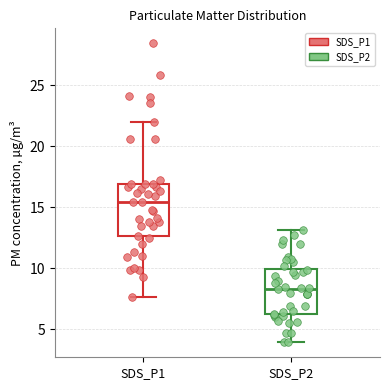

Reading left to right, read every box against the y-axis: the position of its median line, the range the box covers, and the ends of its whiskers. The values are not printed on the chart, so give them approximately, as read against the axis.

SDS_P1: median 15.5, box 12.5 to 17.0, whiskers 7.5 to 22.0
SDS_P2: median 8.5, box 6.0 to 10.0, whiskers 4.0 to 13.0